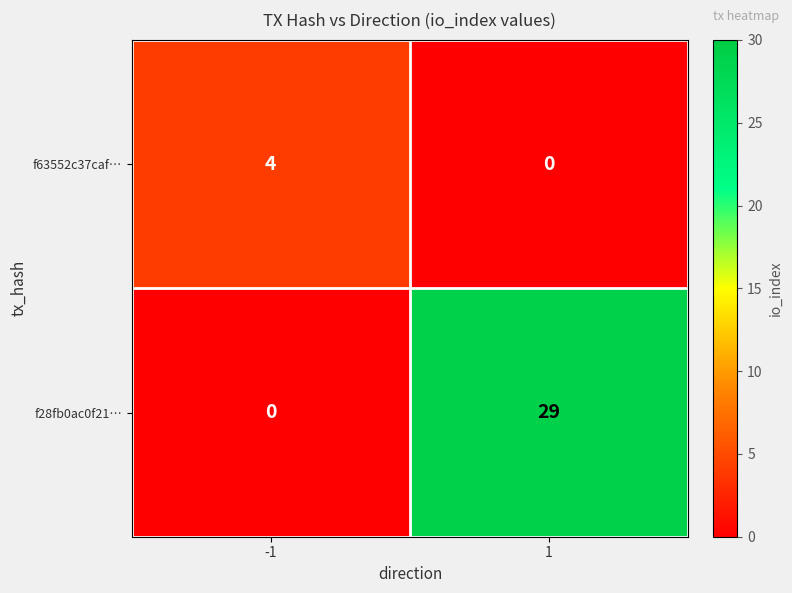

What is the difference between the highest and lowest values at 1?

29